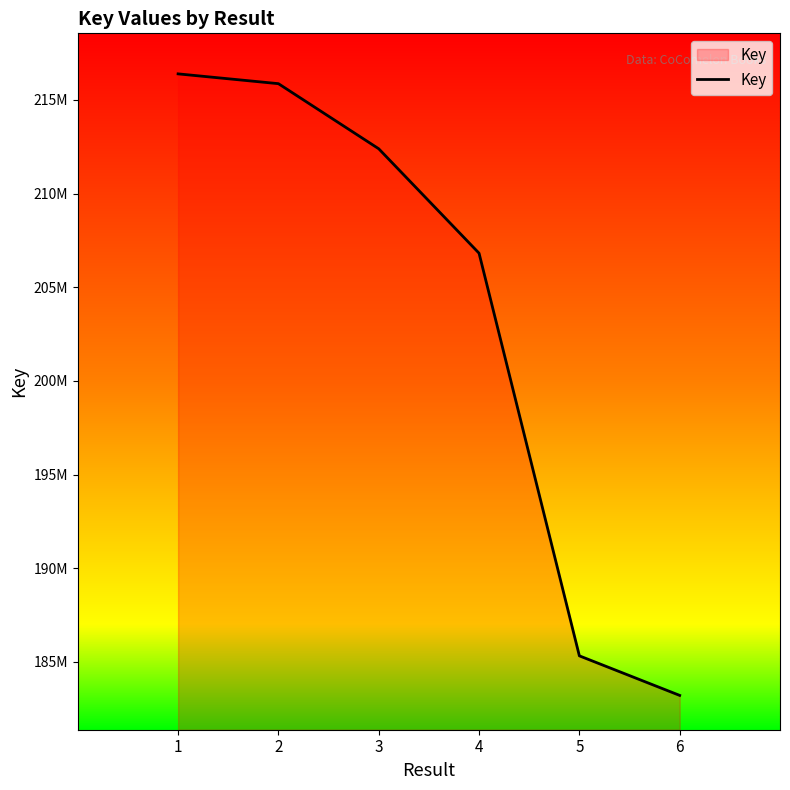

Does the chart display data point markers on the line(s)?

No